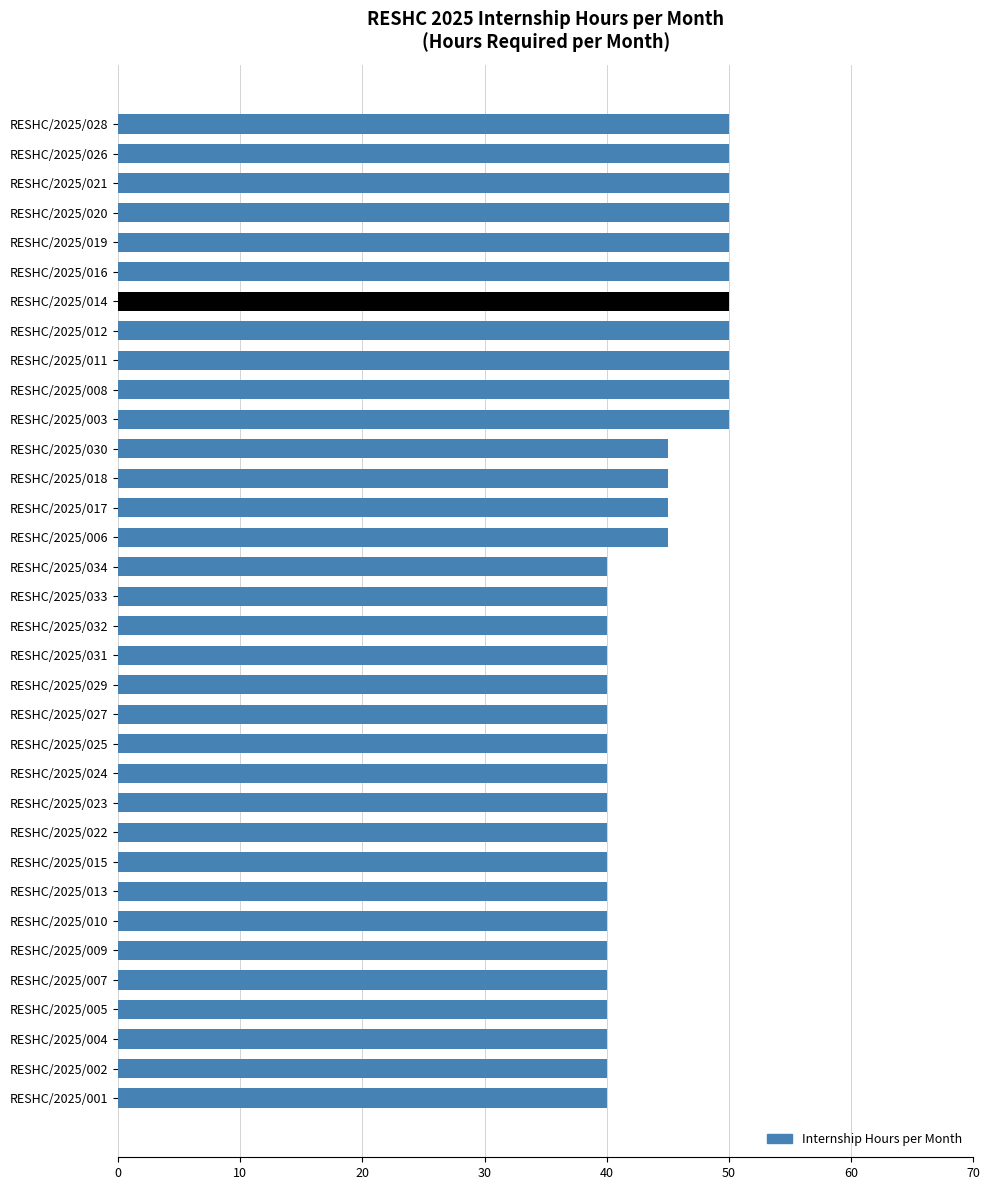

What is the difference between the values at RESHC/2025/002 and RESHC/2025/016?

10